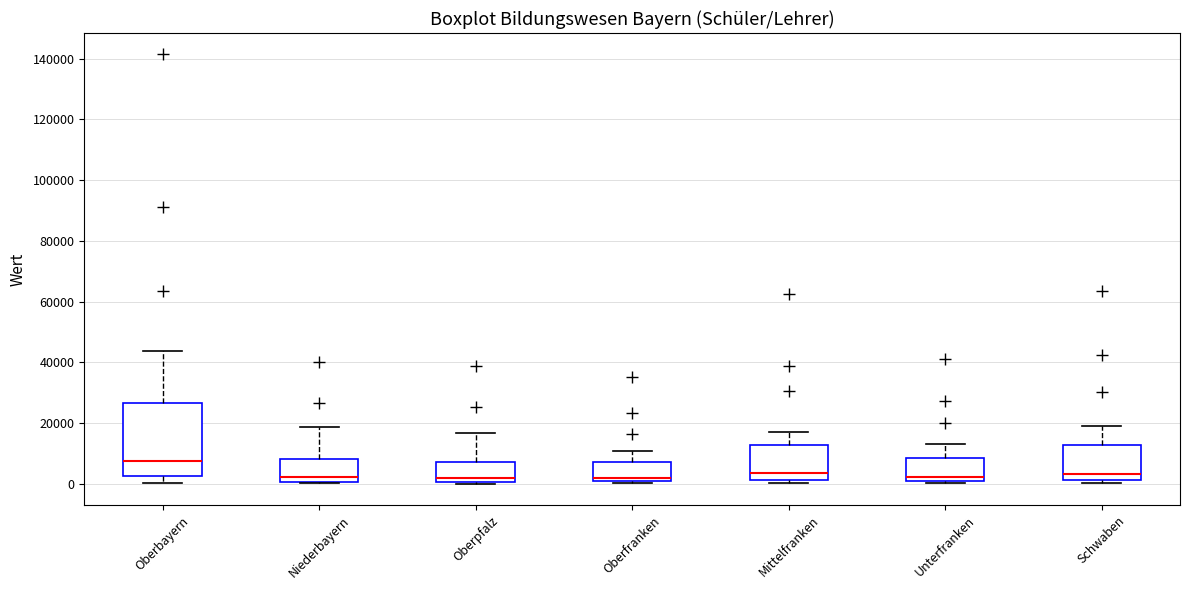

Which box is the tallest, from its lower edge to its upper edge?

Oberbayern